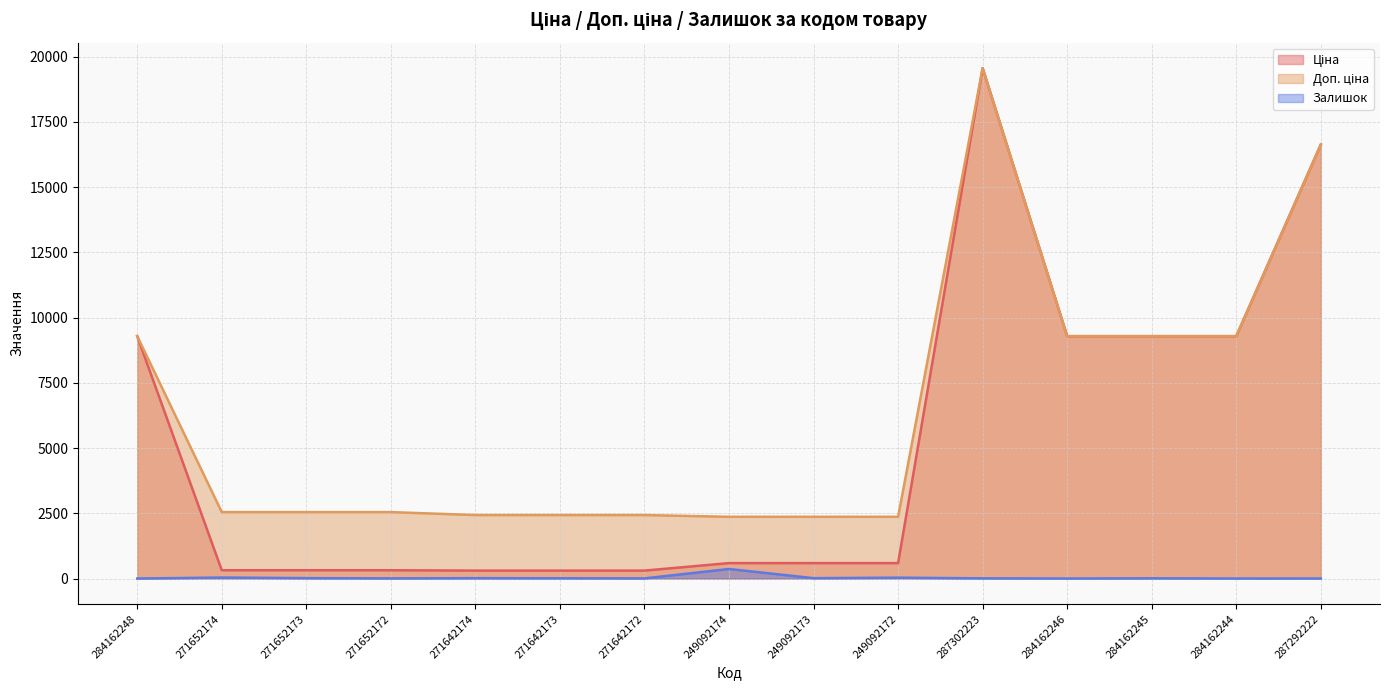

Rank the series by their average value, from highest to lowest.

Доп. ціна, Ціна, Залишок